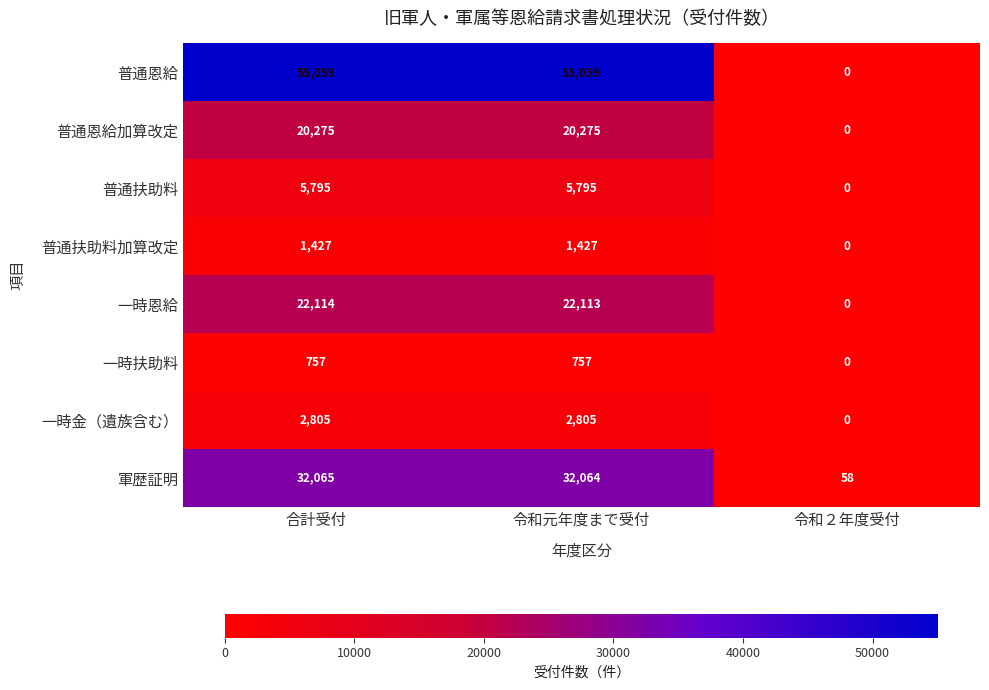

How many data points in 一時扶助料 are less than 757?

1